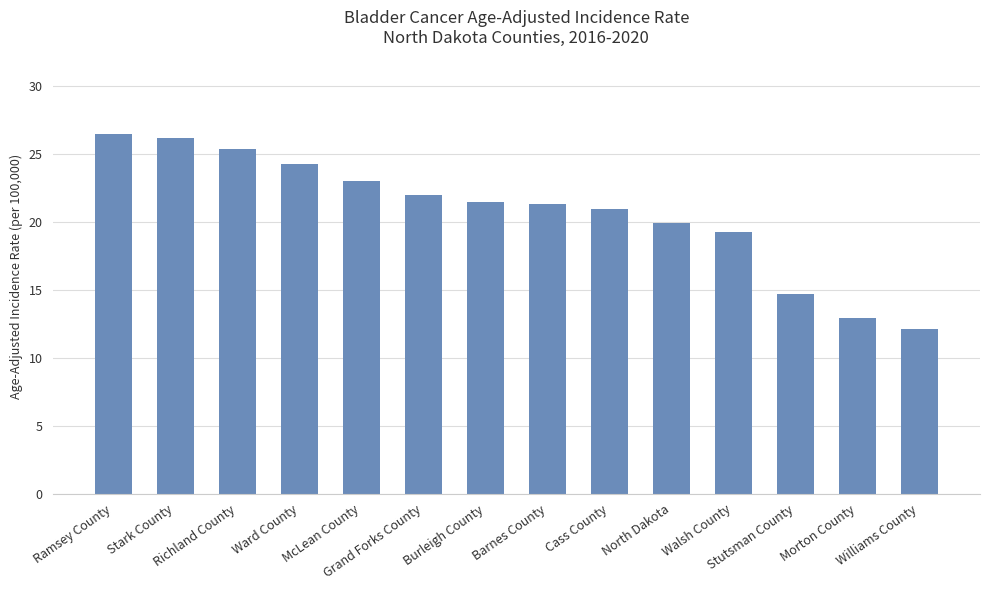

What is the change in value from Richland County to Stutsman County?

-10.7